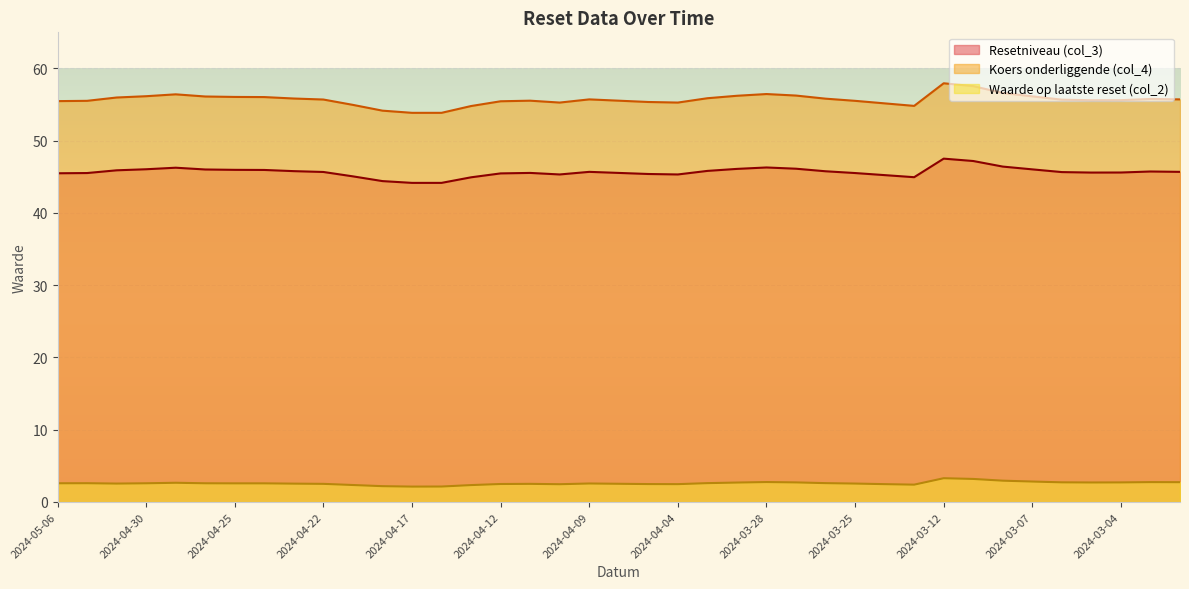

Which category has the highest value in the Waarde op laatste reset (col_2) series?

2024-03-12